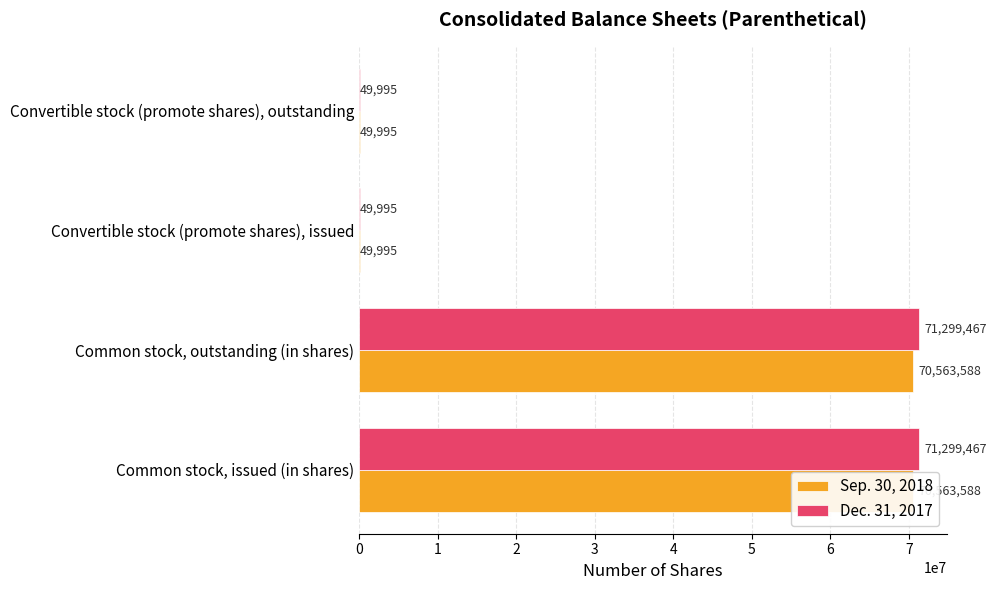

How many data points does each series have?

4